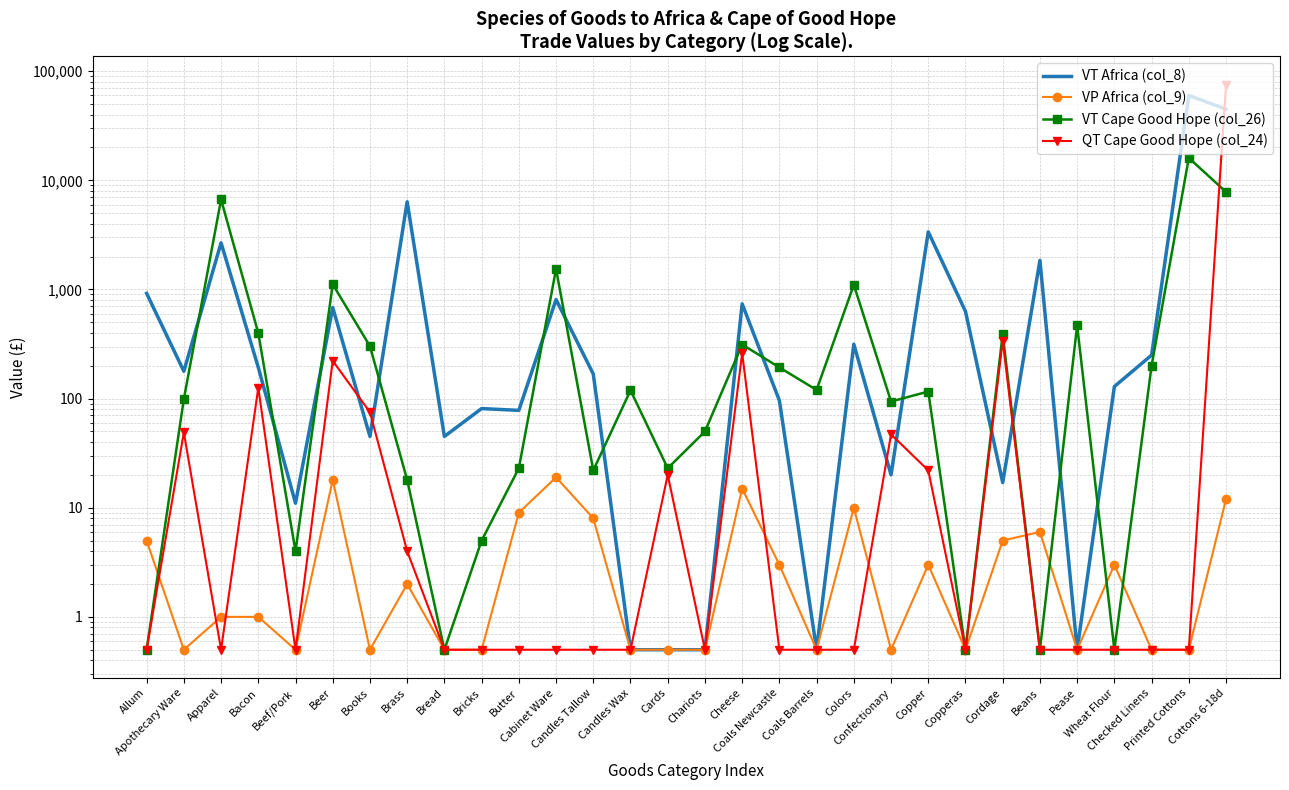

What is the label of the 15th point from the left?

Cards